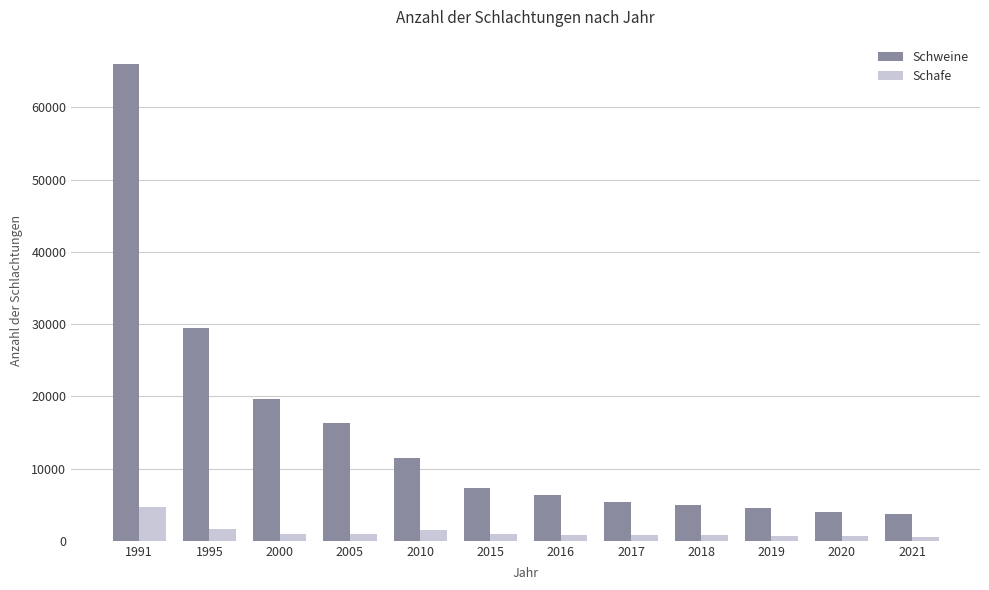

What is the average value of the Schweine series?

14936